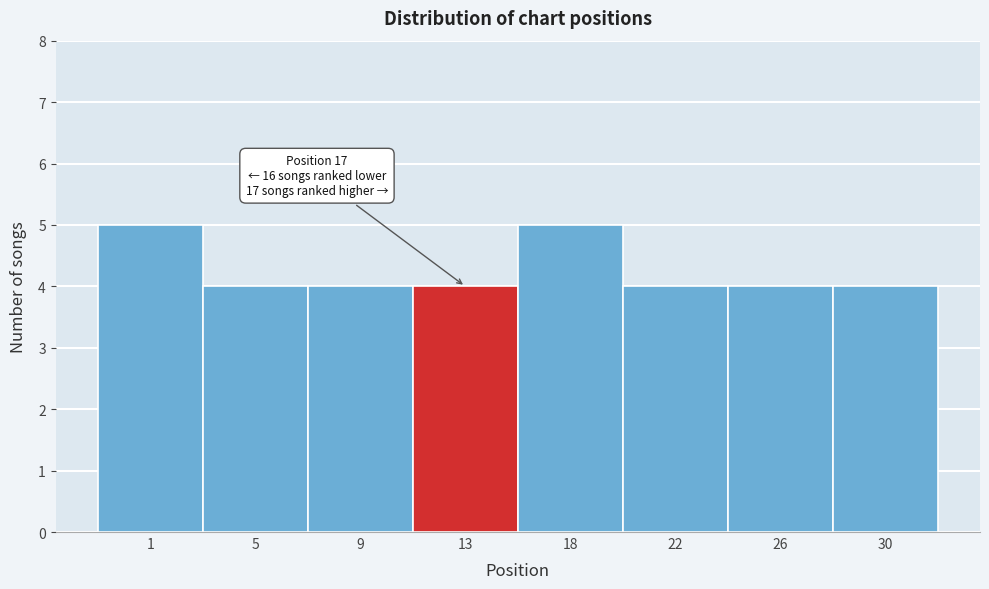

Reading left to right, transcribe all the data shown in this chart.

5	4	4	4	5	4	4	4